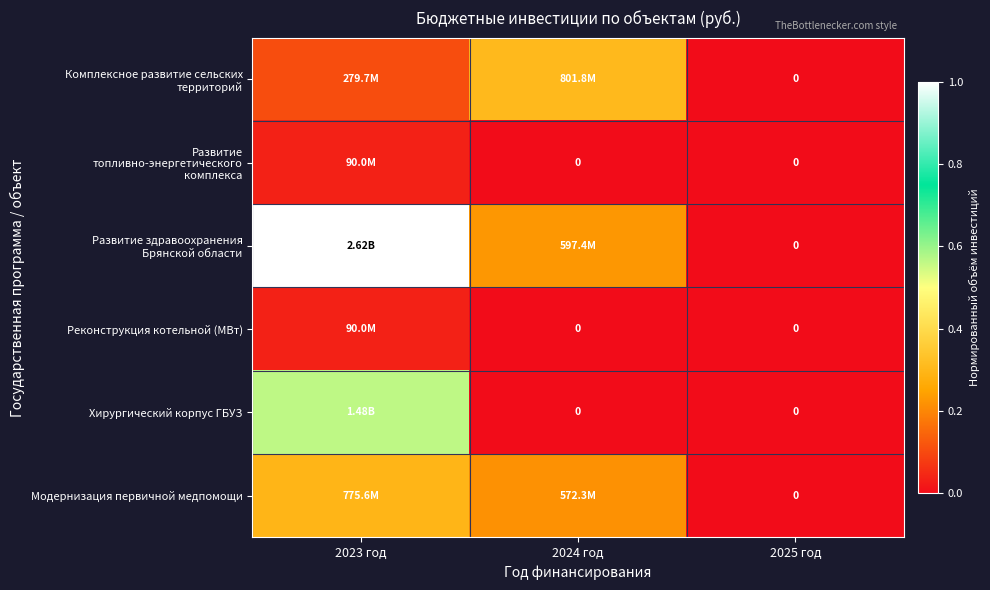

Which category has the highest value across all series?

2023 год